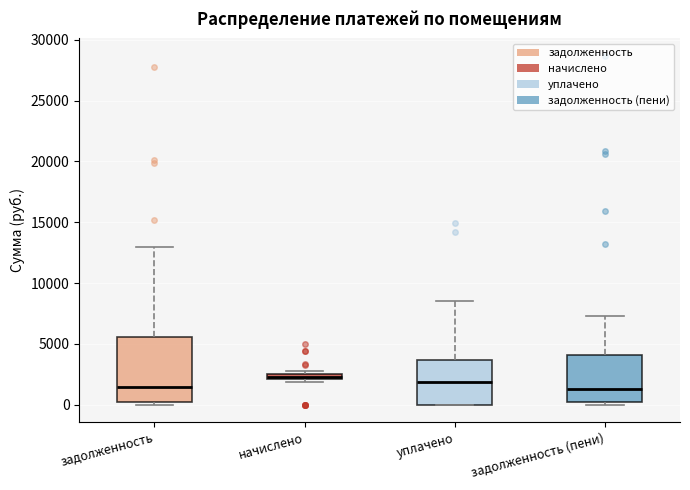

Where does the median line of the box for задолженность (пени) sit on the y-axis? The values are not printed on the chart, so give them approximately, as read against the axis.

1500